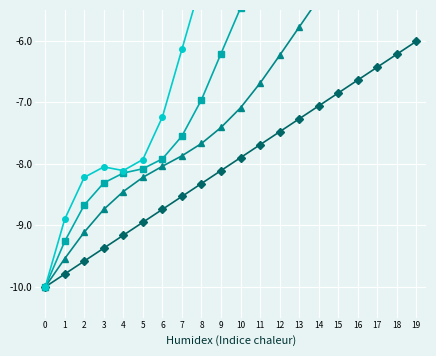

Reading left to right, transcribe all the data shown in this chart.

Quarter 1: 0=-10.0	1=-9.8	2=-9.6	3=-9.4	4=-9.2	5=-8.9	6=-8.7	7=-8.5	8=-8.3	9=-8.1	10=-7.9	11=-7.7	12=-7.5	13=-7.3	14=-7.1	15=-6.8	16=-6.6	17=-6.4	18=-6.2	19=-6.0
Quarter 2: 0=-10.0	1=-9.5	2=-9.1	3=-8.7	4=-8.4	5=-8.2	6=-8.0	7=-7.9	8=-7.7	9=-7.4	10=-7.1	11=-6.7	12=-6.2	13=-5.8	14=-5.3	15=-4.9	16=-4.6	17=-4.3	18=-4.1	19=-3.9
Quarter 3: 0=-10.0	1=-9.3	2=-8.7	3=-8.3	4=-8.2	5=-8.1	6=-7.9	7=-7.5	8=-7.0	9=-6.2	10=-5.5	11=-4.9	12=-4.5	13=-4.4	14=-4.3	15=-4.1	16=-3.8	17=-3.2	18=-2.4	19=-1.7
Quarter 4: 0=-10.0	1=-8.9	2=-8.2	3=-8.1	4=-8.1	5=-7.9	6=-7.2	7=-6.1	8=-5.0	9=-4.4	10=-4.2	11=-4.3	12=-4.1	13=-3.4	14=-2.3	15=-1.2	16=-0.5	17=-0.4	18=-0.4	19=-0.2